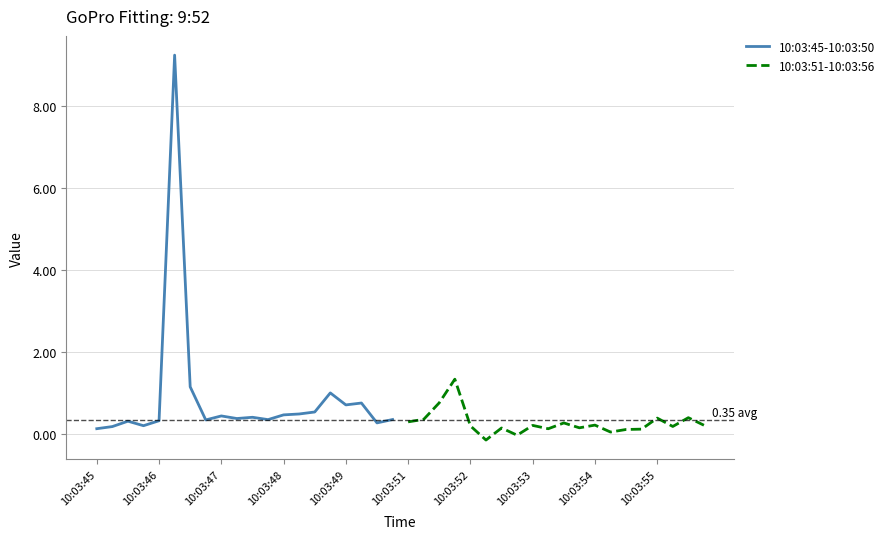

What is the sum of all 10:03:51-10:03:56 values?

5.5